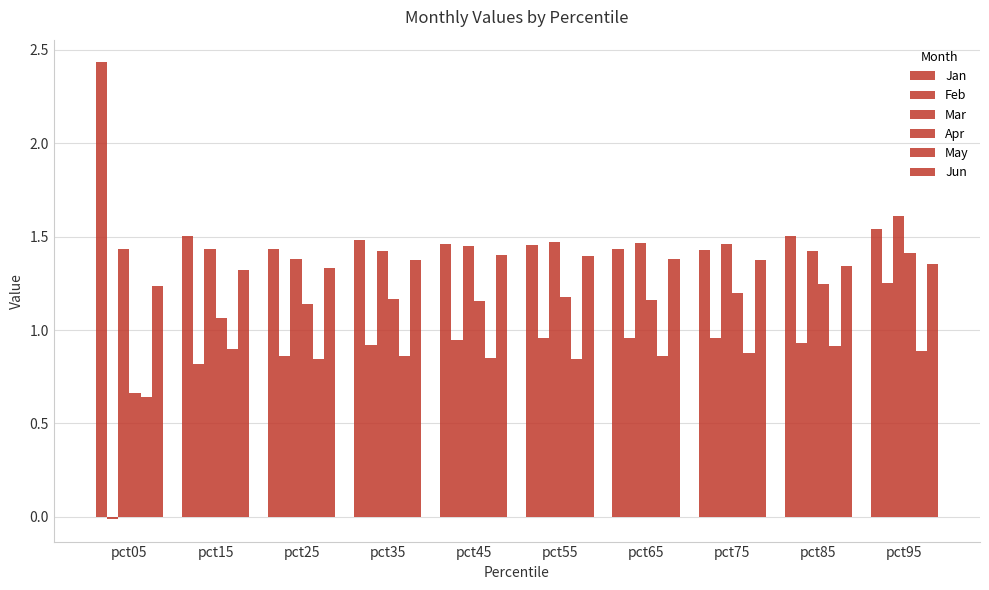

What is the greatest value displayed?

2.4